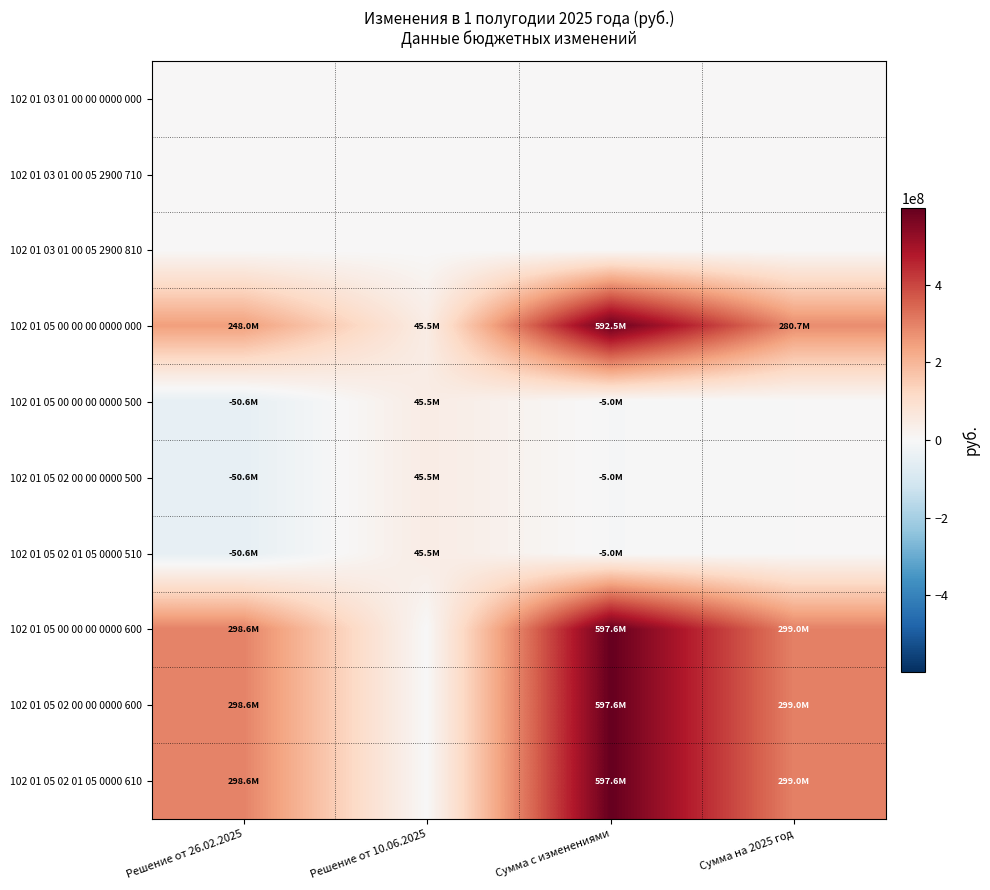

At Сумма с изменениями, list the series in order from largest to smallest.

102 01 05 00 00 00 0000 600, 102 01 05 02 00 00 0000 600, 102 01 05 02 01 05 0000 610, 102 01 05 00 00 00 0000 000, 102 01 03 01 00 00 0000 000, 102 01 03 01 00 05 2900 710, 102 01 03 01 00 05 2900 810, 102 01 05 00 00 00 0000 500, 102 01 05 02 00 00 0000 500, 102 01 05 02 01 05 0000 510